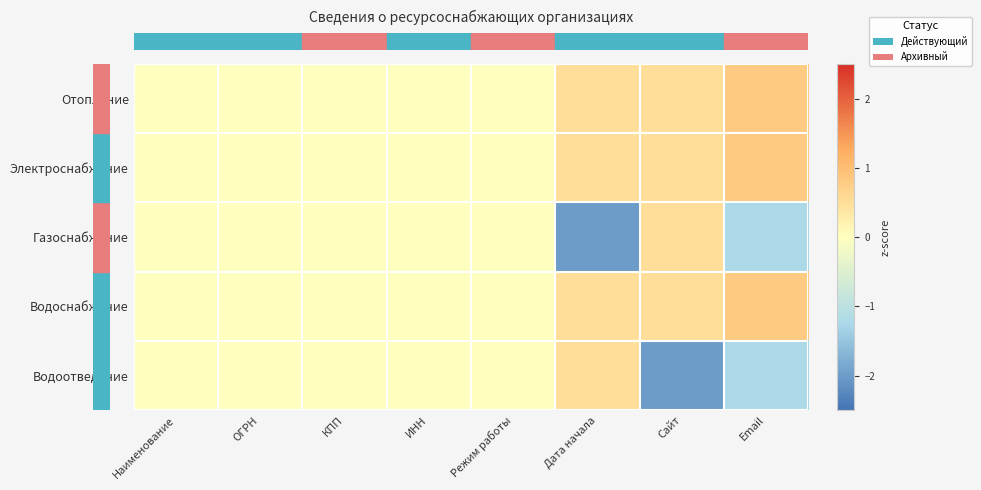

How many categories are shown in the chart?

8